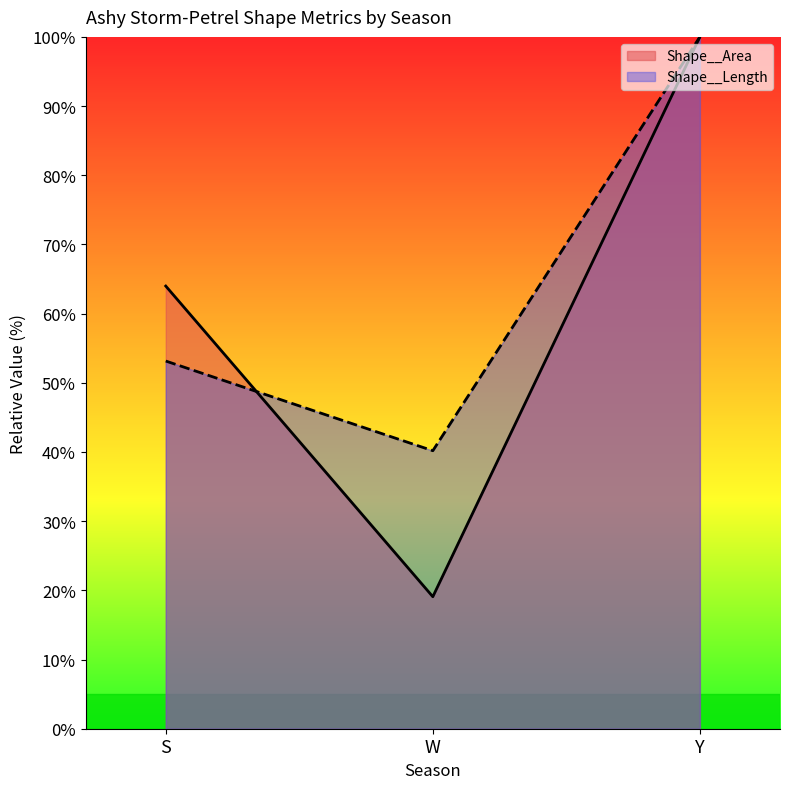

True or false: Shape__Length has a value of 40.2 at W.

True